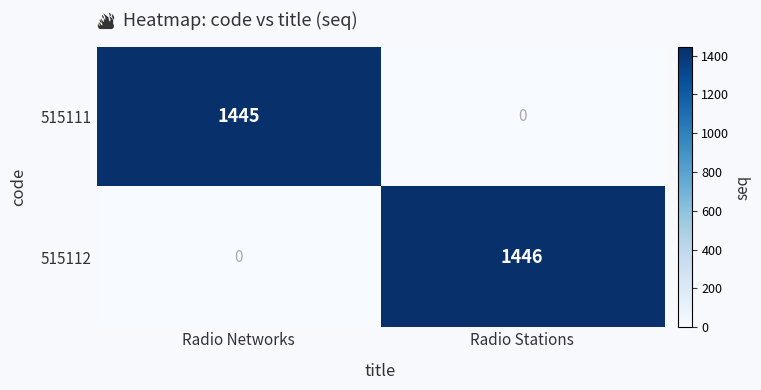

How many series are shown in this chart?

2